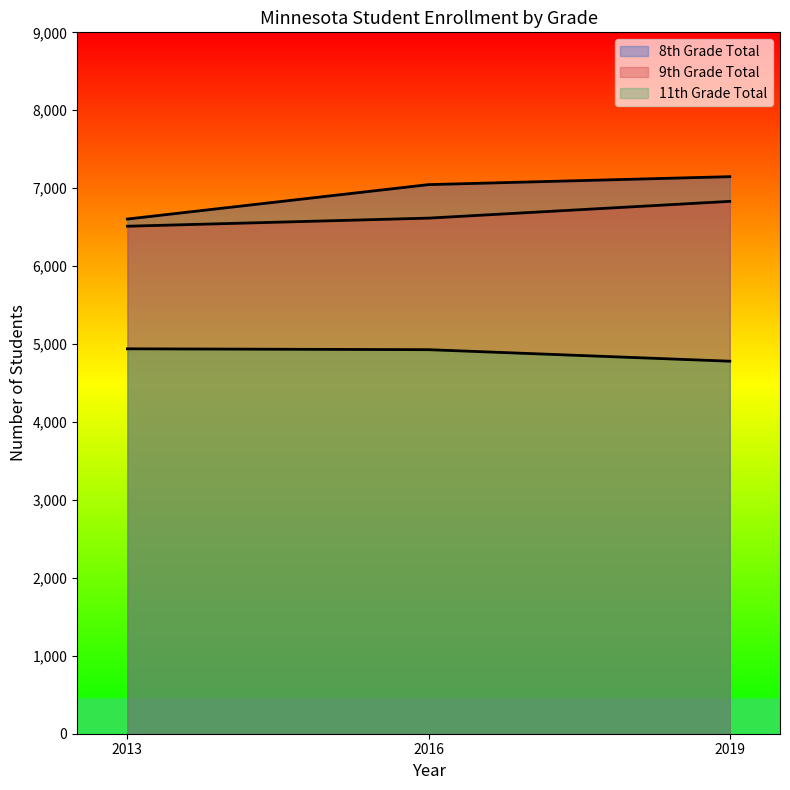

Is it true that 9th Grade Total equals 9750 at 2019?

False